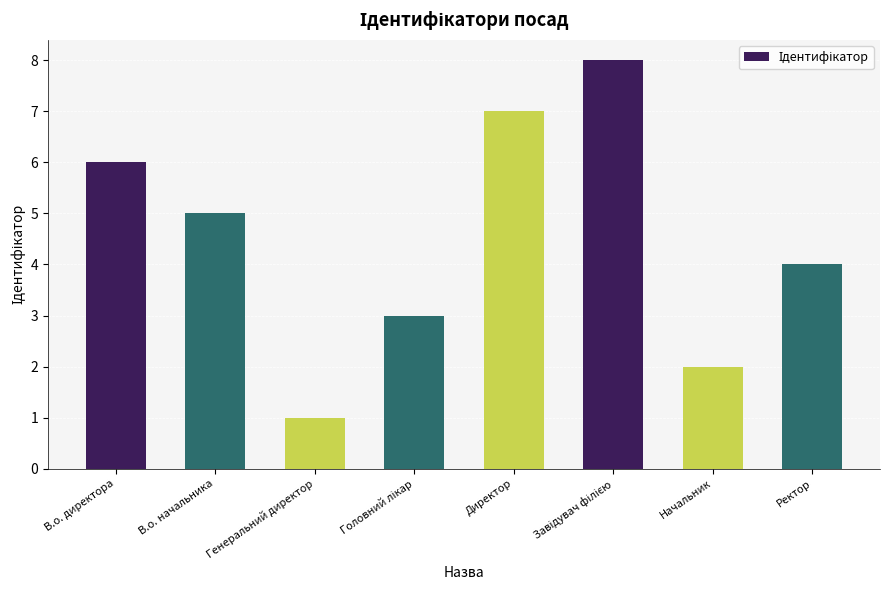

How many categories are shown in the chart?

8